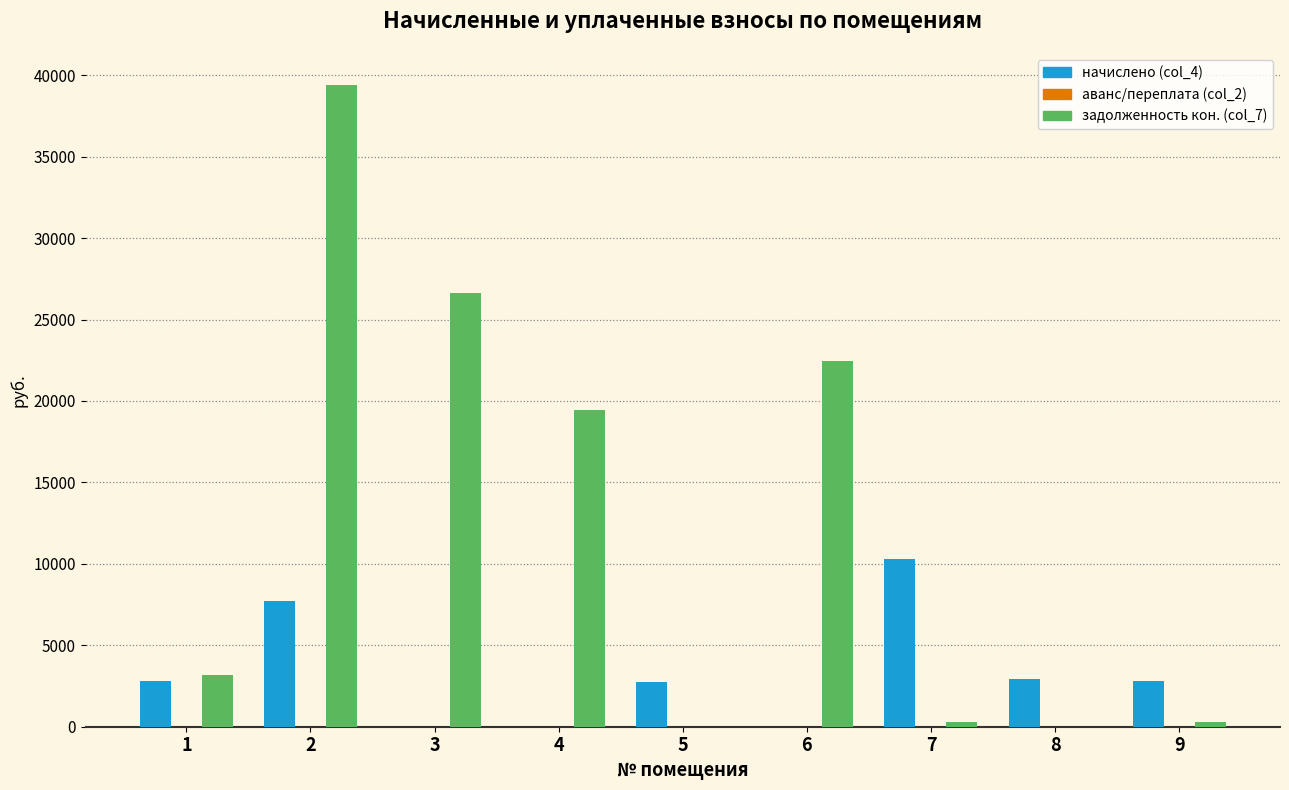

Where does the задолженность кон. (col_7) series first go above 3180?

1